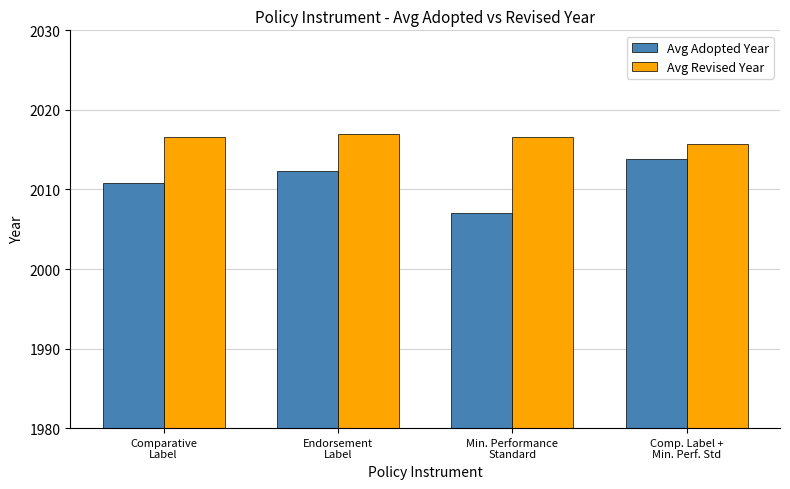

How many bars are there in total?

8